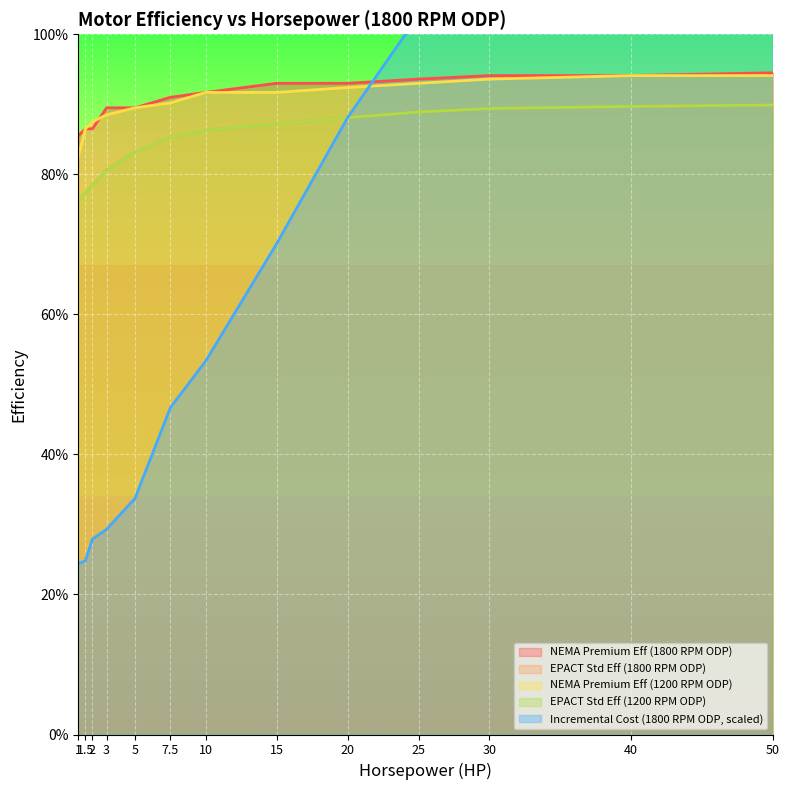

Rank the categories by Incremental Cost (1800 RPM ODP, scaled) value from lowest to highest.

1, 1.5, 2, 3, 5, 7.5, 10, 15, 20, 25, 30, 40, 50